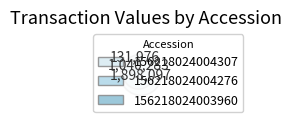

True or false: 156218024004307-S accounts for 42% of the total.

False